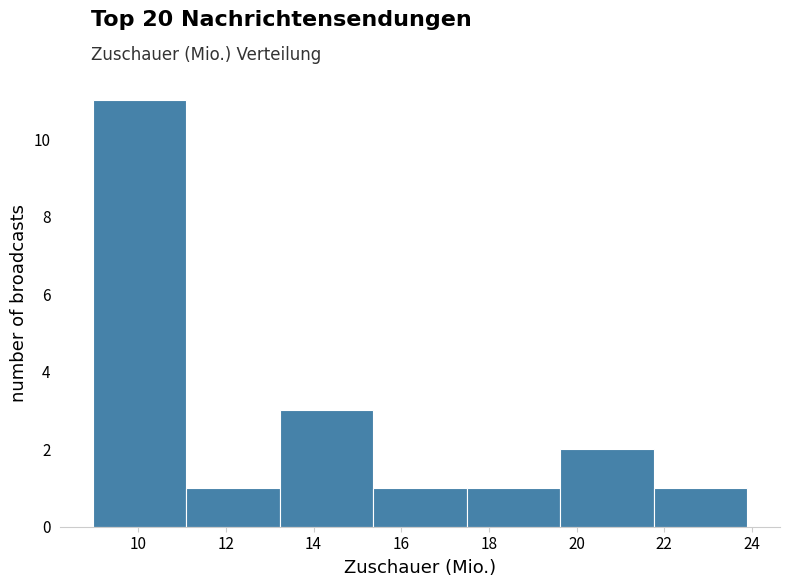

Which range on the x-axis has the tallest bar?

9.0 to 11.2